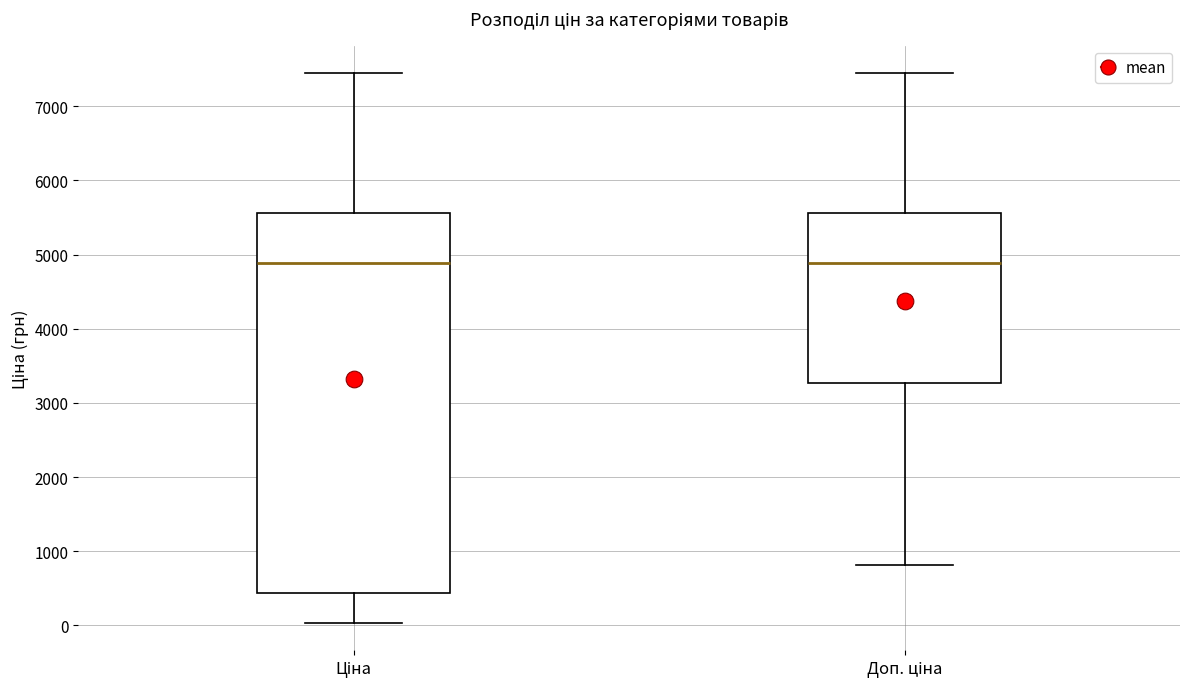

Reading left to right, transcribe this box plot: for each box, give where its median line is, the range the box spans, and where its two whiskers end, as read against the y-axis. The values are not printed on the chart, so give them approximately, as read against the axis.

Ціна: median 4900, box 400 to 5600, whiskers 0 to 7400
Доп. ціна: median 4900, box 3300 to 5600, whiskers 800 to 7400